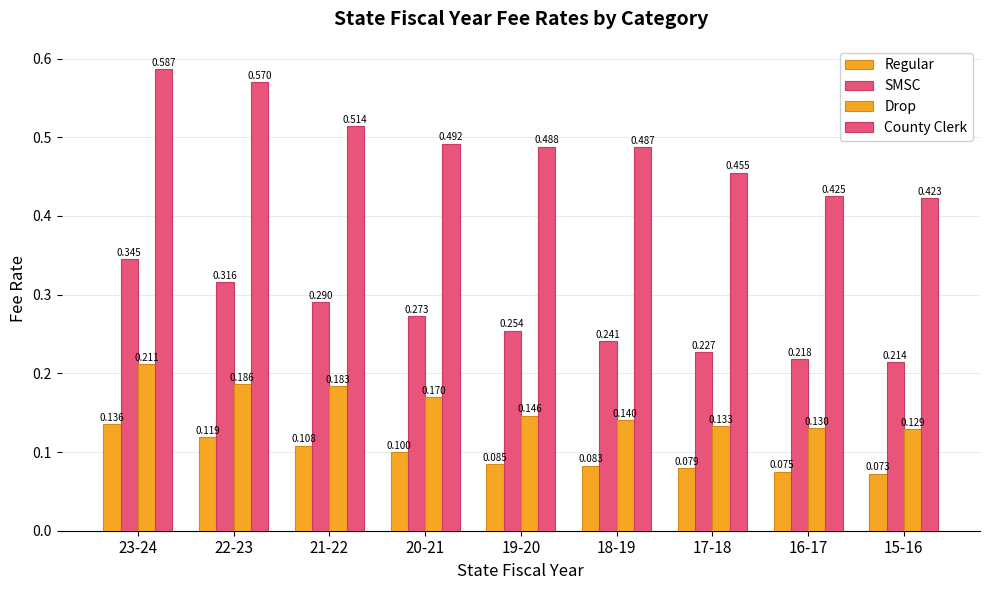

Count the number of categories in the chart.

9